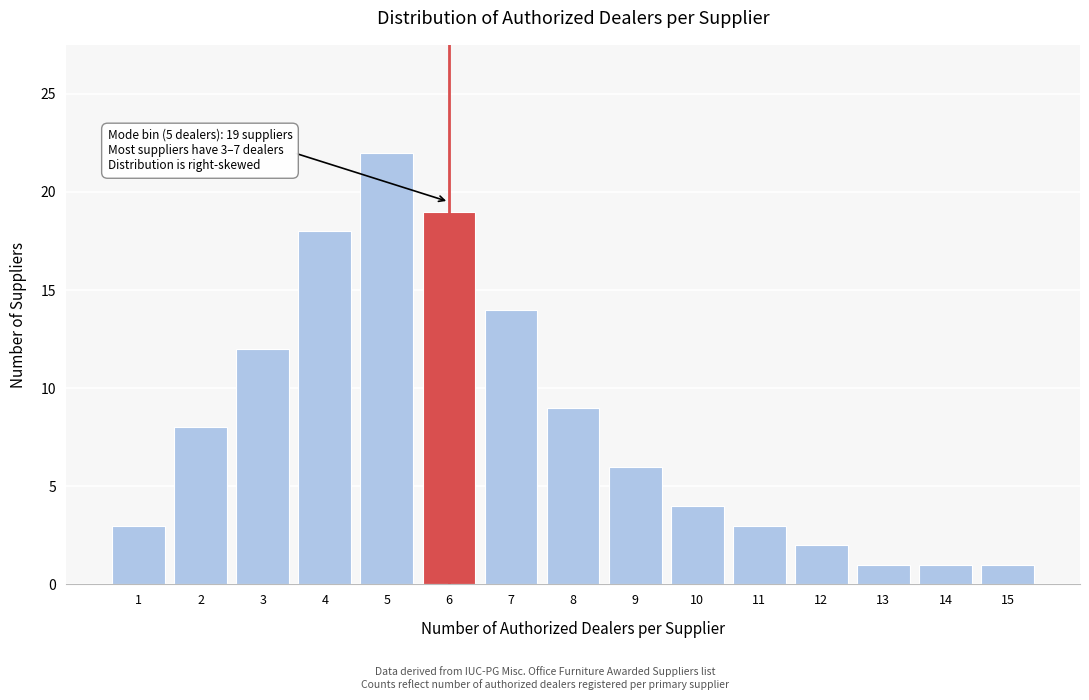

Reading left to right, what are all the values shown in this chart?

3	8	12	18	22	19	14	9	6	4	3	2	1	1	1